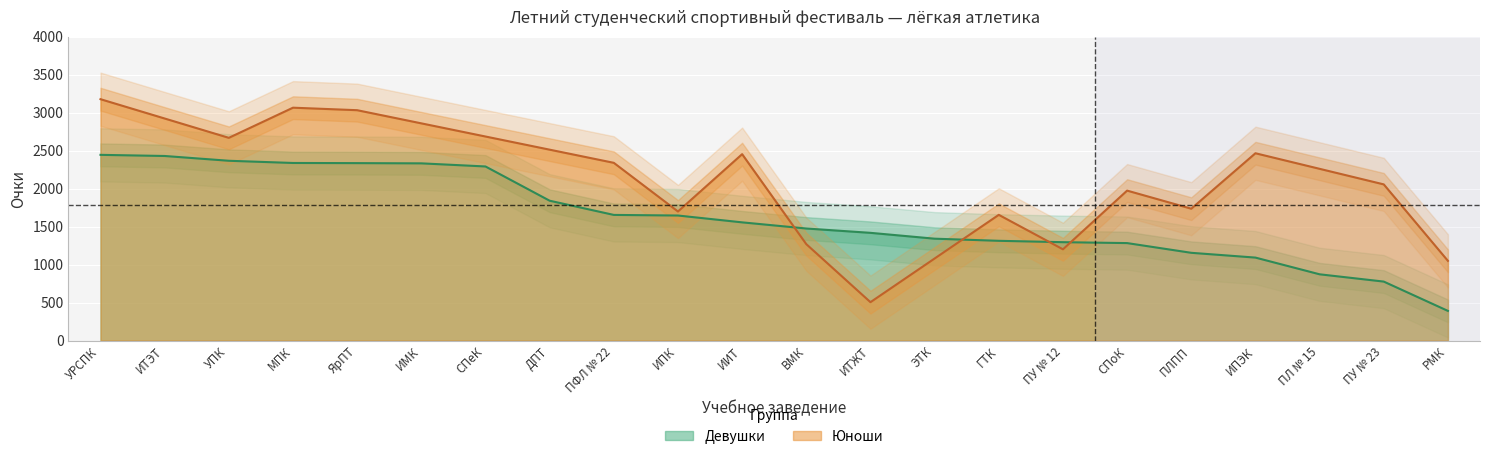

Reading right to left, extract all data points from this chart.

390	776	872	1092	1155	1283	1295	1313	1341	1418	1475	1556	1646	1654	1841	2292	2333	2336	2338	2367	2430	2445